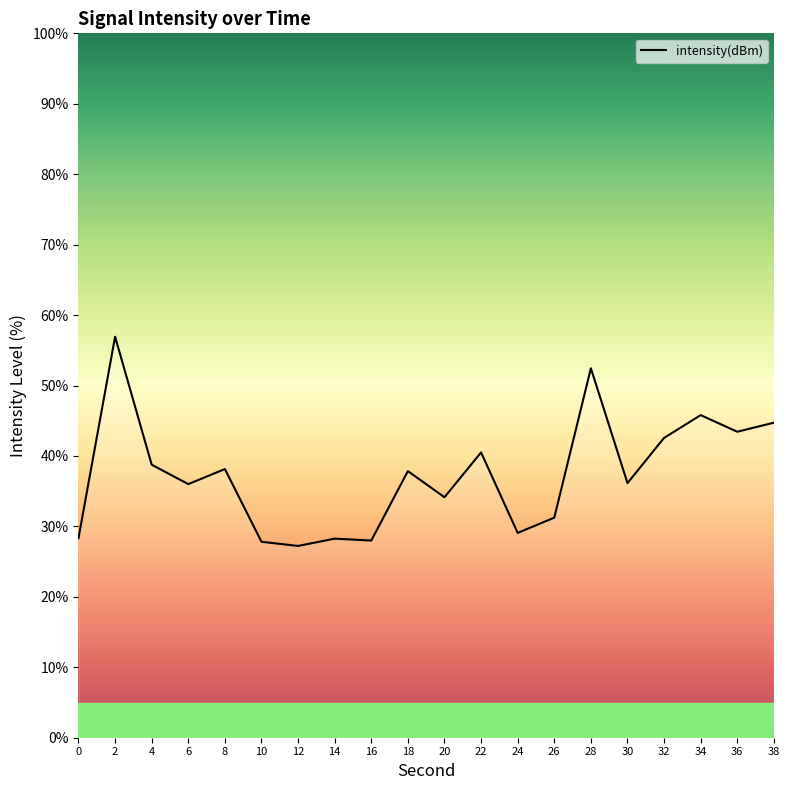

True or false: the data shows 57.8 at 18.

False